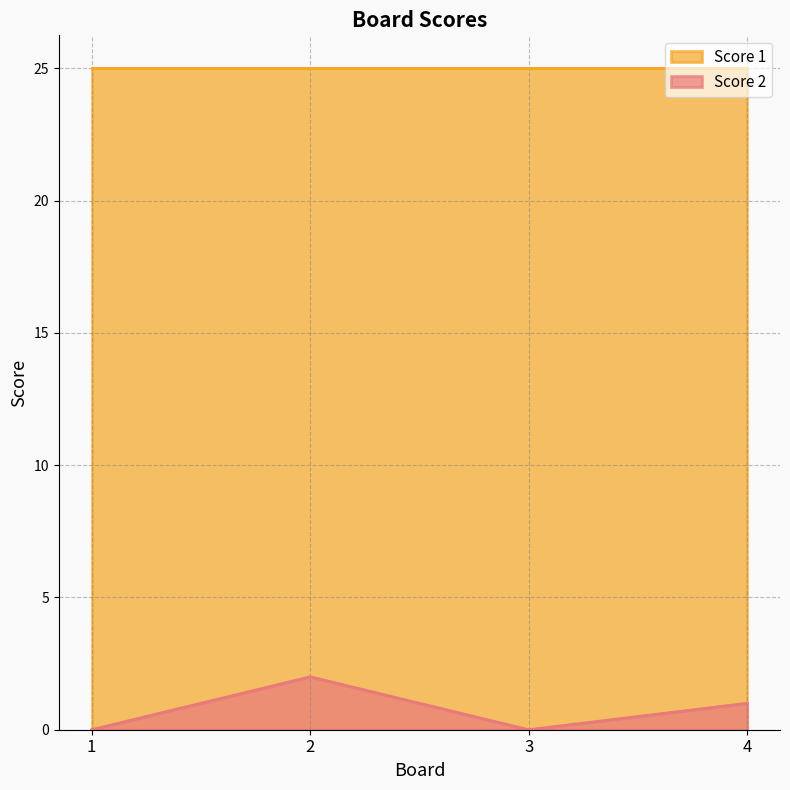

What is the difference between the maximum and second lowest values?

2